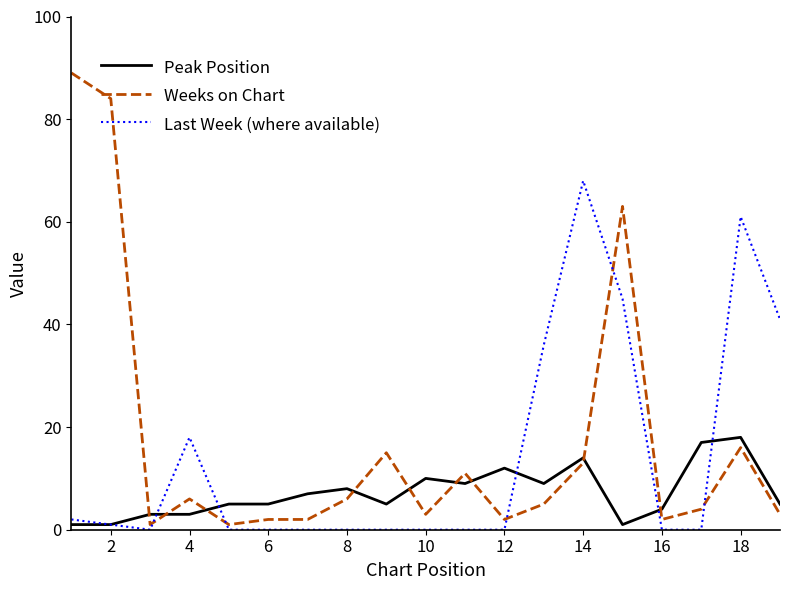

Which series has the largest total across all categories?

Weeks on Chart